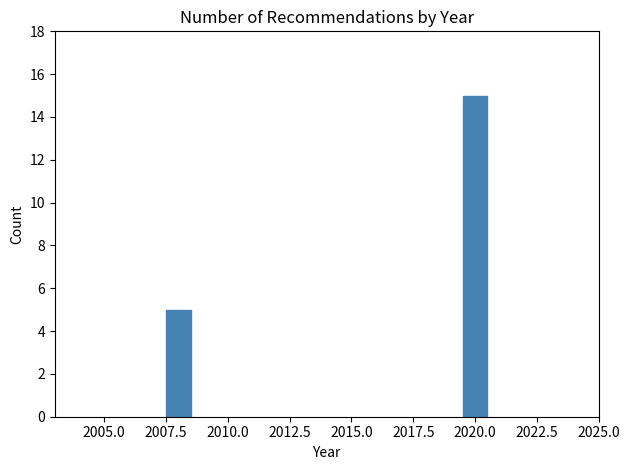

Reading left to right, what are all the values shown in this chart?

2007.5=5	2020.0=15